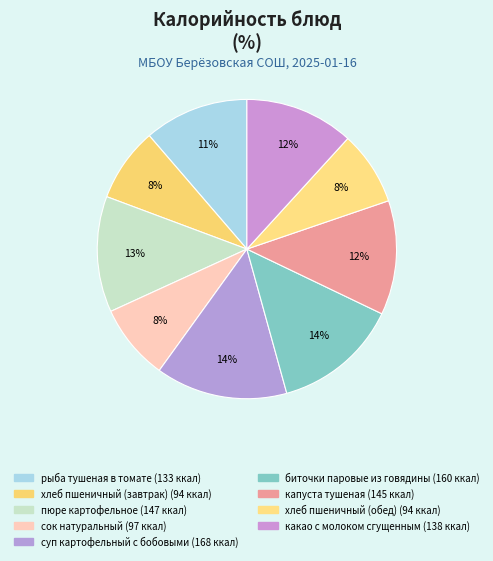

How many segments does this pie chart have?

9